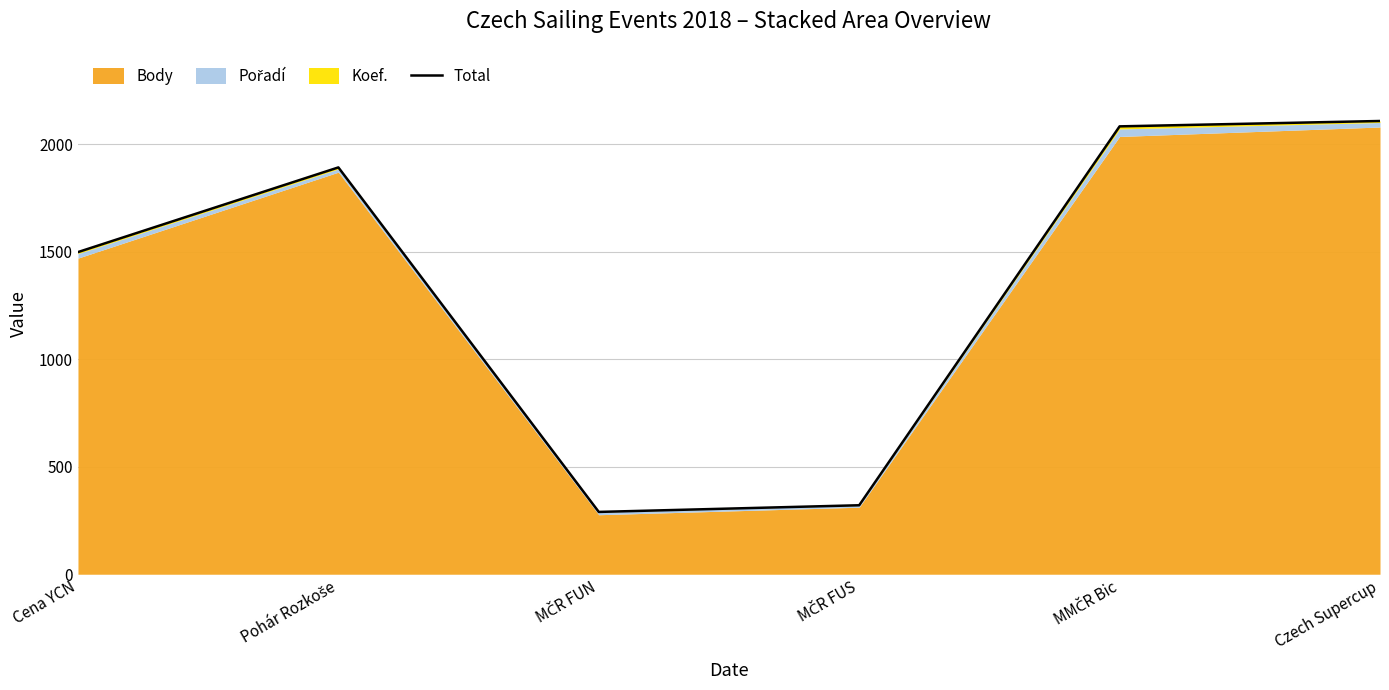

Reading right to left, extract all data points from this chart.

2109	2084	321	290	1893	1499